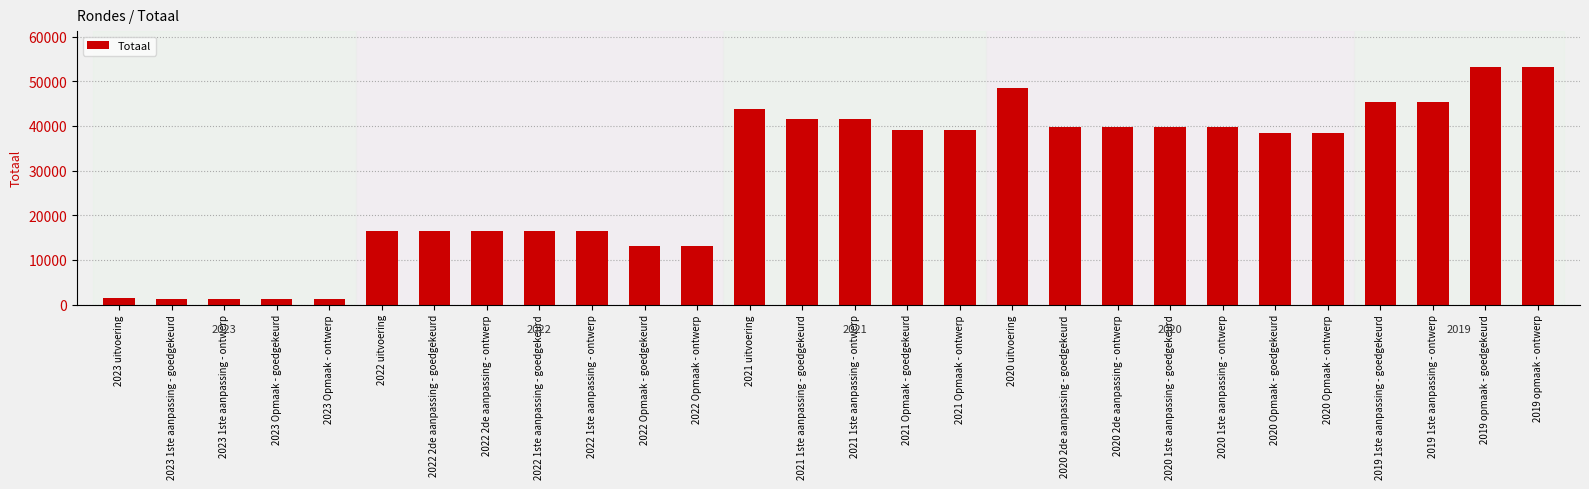

What is the minimum value shown in the chart?

1298